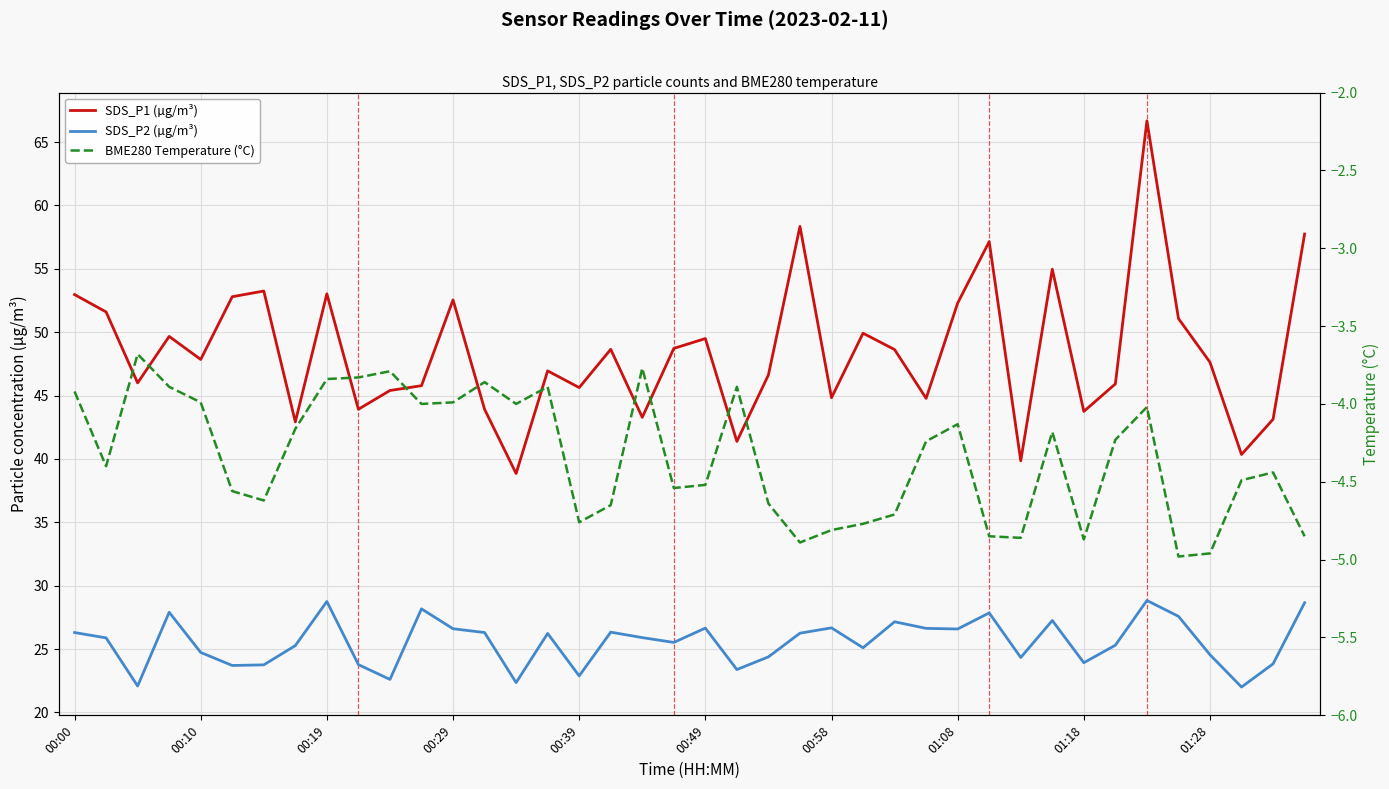

Reading right to left, transcribe all the data shown in this chart.

SDS_P1 (µg/m³): 57.8	43.1	40.4	47.6	51.1	66.7	45.9	43.8	55.0	39.9	57.1	52.3	44.8	48.6	49.9	44.8	58.4	46.6	41.4	49.5	48.7	43.3	48.6	45.6	47.0	38.9	43.9	52.5	45.8	45.4	43.9	53.0	42.9	53.2	52.8	47.9	49.7	46.0	51.6	53.0
SDS_P2 (µg/m³): 28.6	23.8	22.0	24.6	27.6	28.8	25.3	23.9	27.2	24.3	27.9	26.6	26.6	27.1	25.1	26.7	26.2	24.4	23.4	26.6	25.5	25.9	26.3	22.9	26.2	22.4	26.3	26.6	28.2	22.6	23.8	28.8	25.3	23.8	23.7	24.7	27.9	22.1	25.9	26.3
BME280 Temperature (°C): -4.8	-4.4	-4.5	-5.0	-5.0	-4.0	-4.2	-4.9	-4.2	-4.9	-4.8	-4.1	-4.2	-4.7	-4.8	-4.8	-4.9	-4.6	-3.9	-4.5	-4.5	-3.8	-4.7	-4.8	-3.9	-4.0	-3.9	-4.0	-4.0	-3.8	-3.8	-3.8	-4.2	-4.6	-4.6	-4.0	-3.9	-3.7	-4.4	-3.9